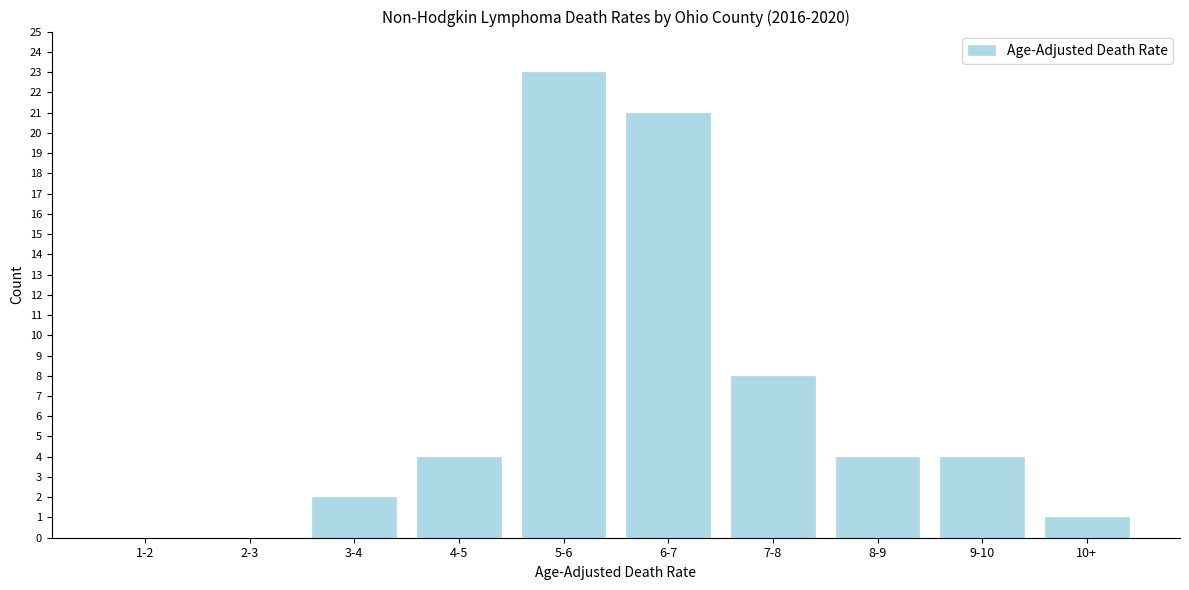

Reading left to right, list all the values displayed in this chart.

1-2=0	2-3=0	3-4=2	4-5=4	5-6=23	6-7=21	7-8=8	8-9=4	9-10=4	10+=1